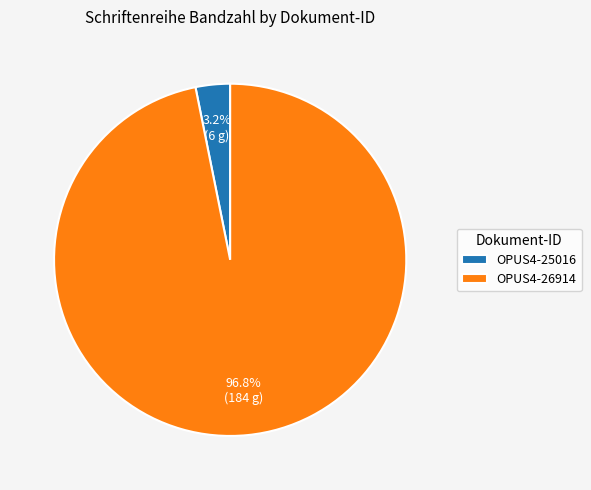

To the nearest percent, what is the difference between the OPUS4-25016 and OPUS4-26914 slice percentages?

94%